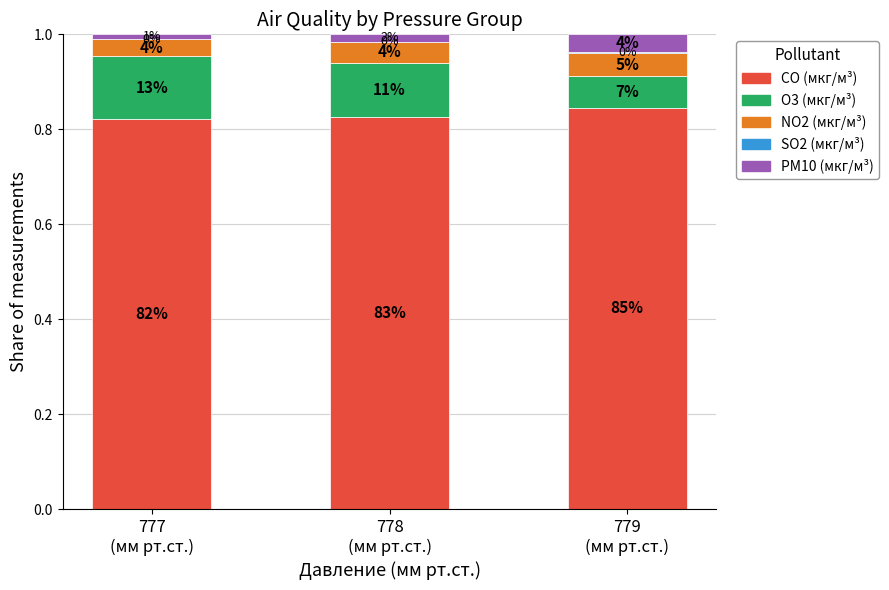

What is the value of the CO (мкг/м³) bar at the 3rd from the left?

0.8